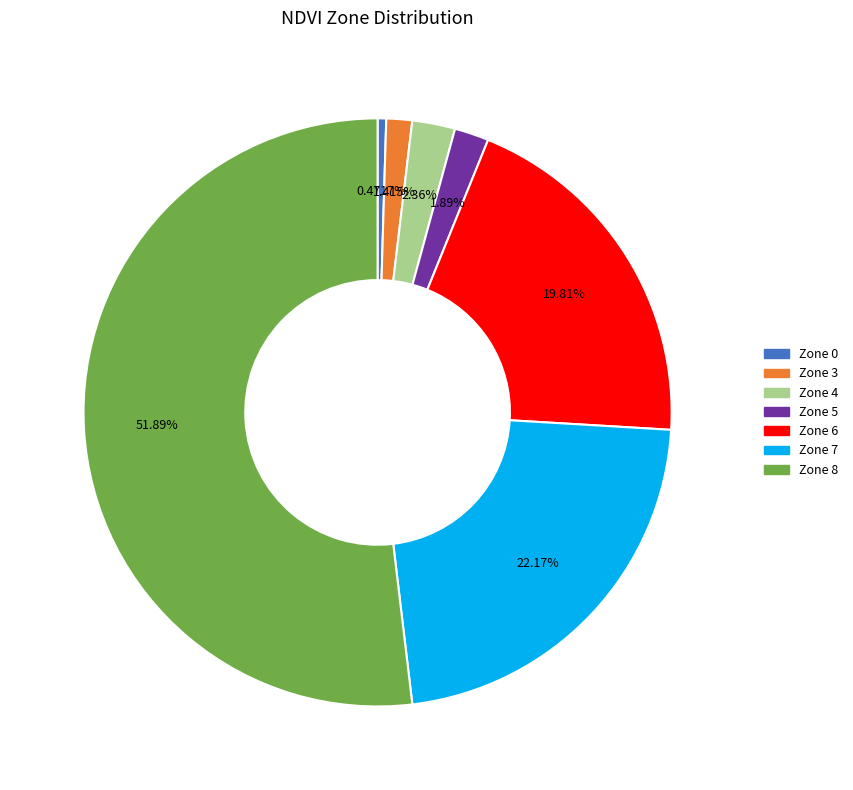

Count the number of slices in the pie.

7